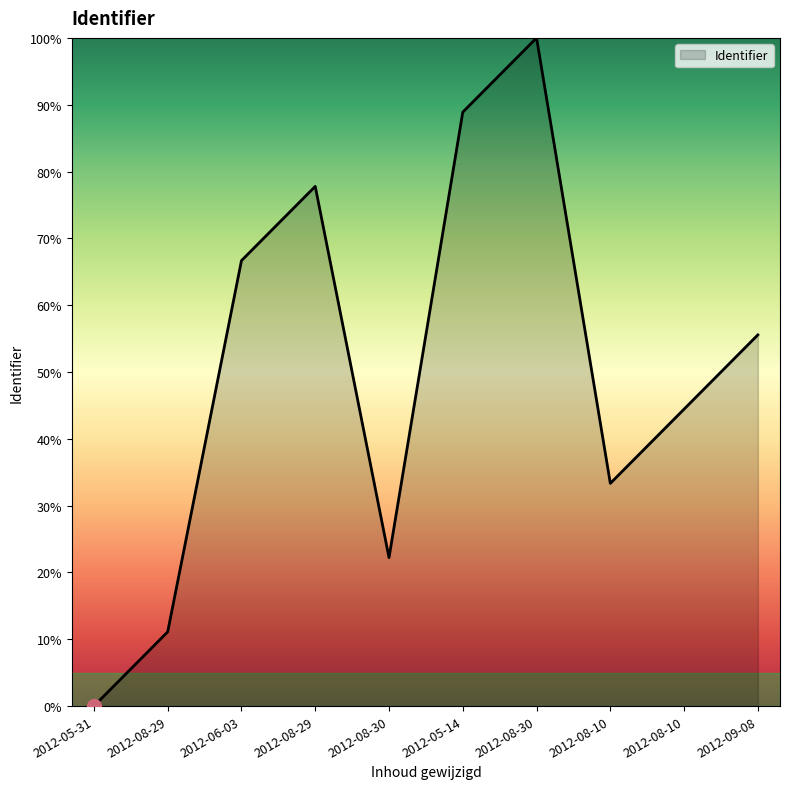

Reading left to right, transcribe all the data shown in this chart.

0.0	11.1	66.7	77.8	22.2	88.9	100.0	33.3	44.4	55.6